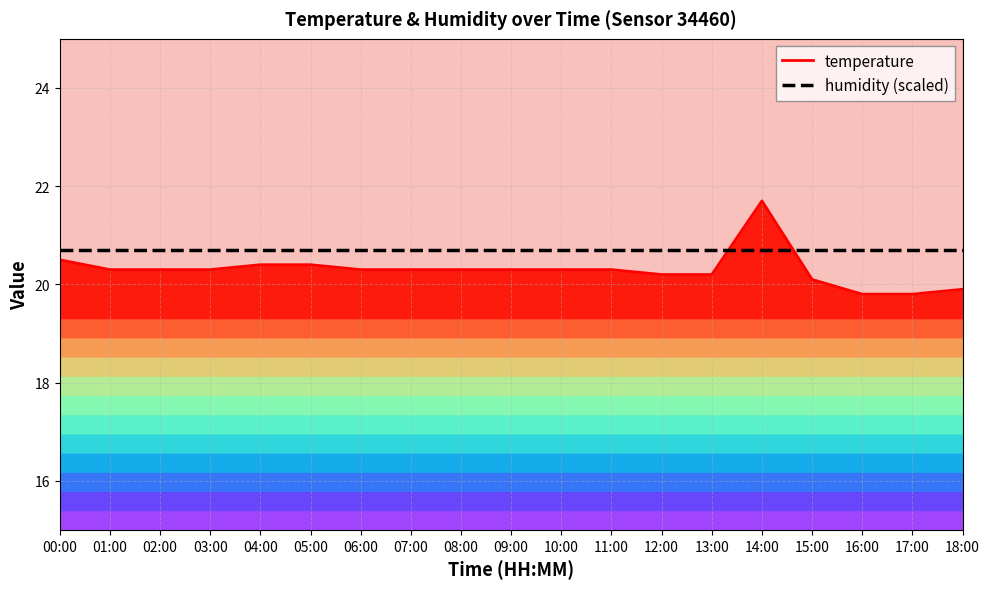

What is the difference between the second highest and minimum values in the temperature series?

0.7